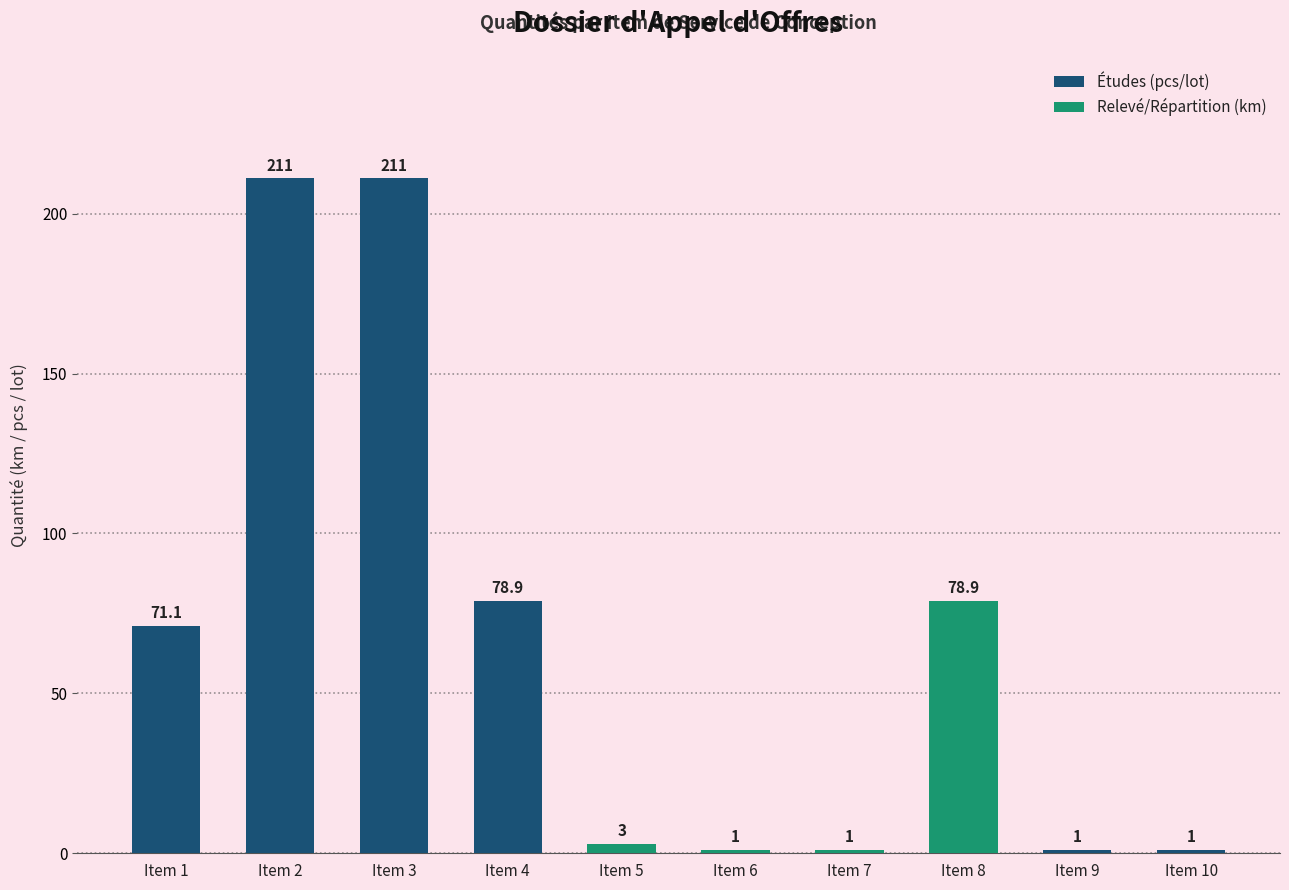

Is it true that the value at Item 1 is 102.5?

False